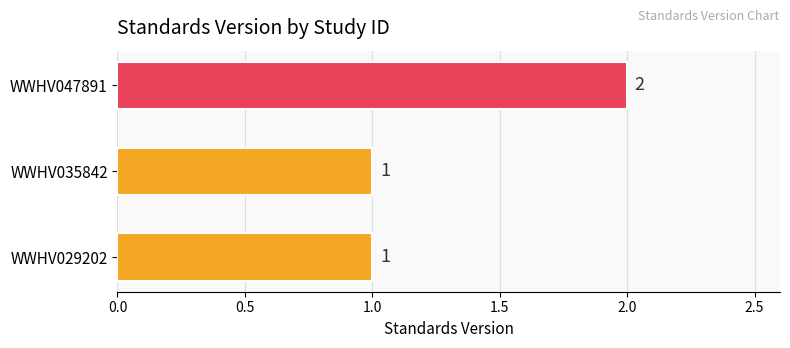

Reading top to bottom, list all the values displayed in this chart.

WWHV047891=2	WWHV035842=1	WWHV029202=1